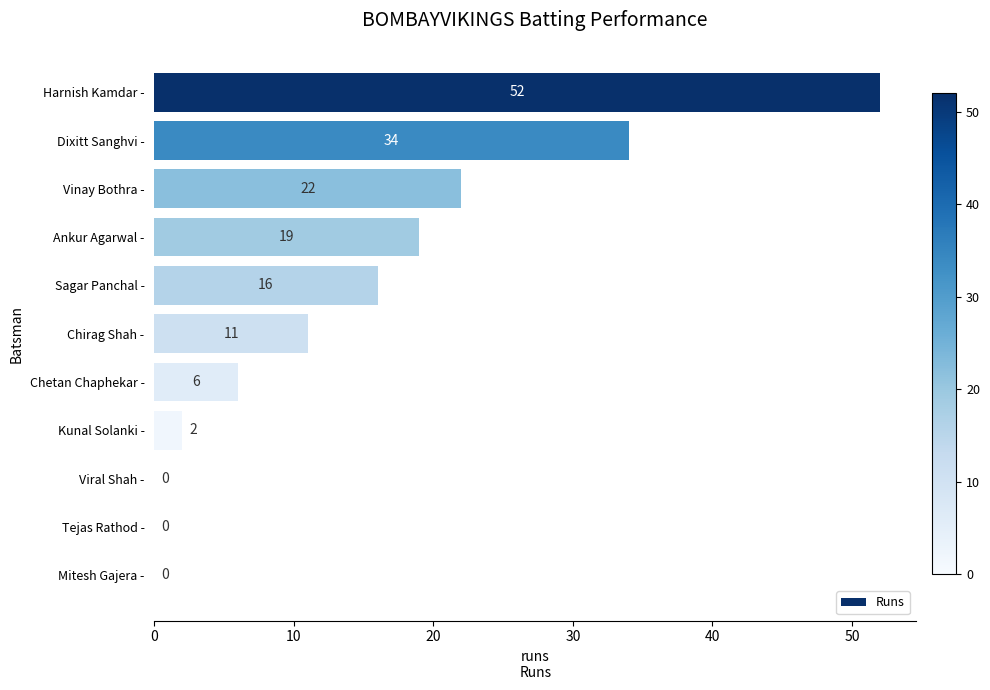

Is it true that the value at Tejas Rathod - is 0?

True